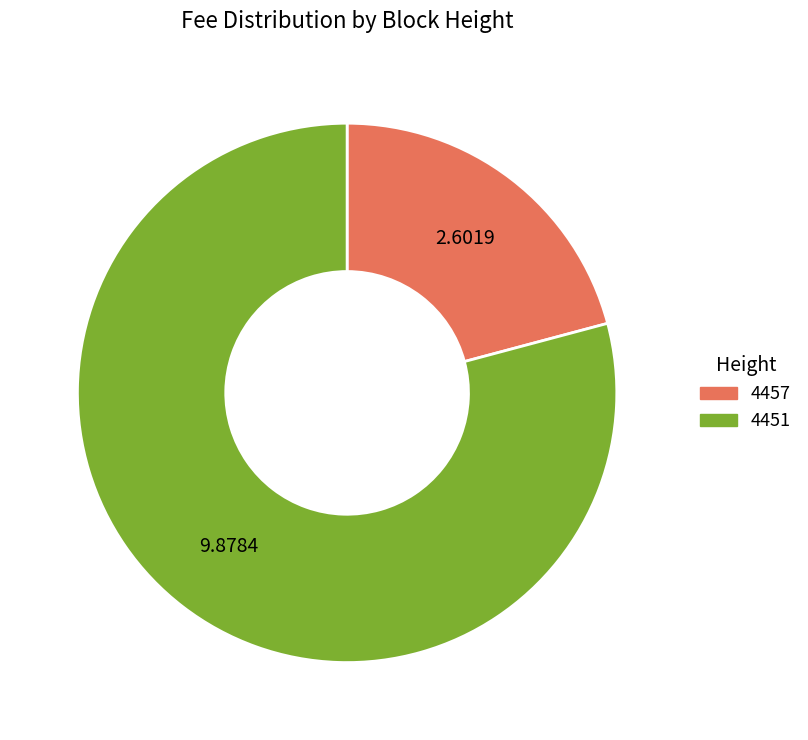

Rank the categories by value from lowest to highest.

4457, 4451